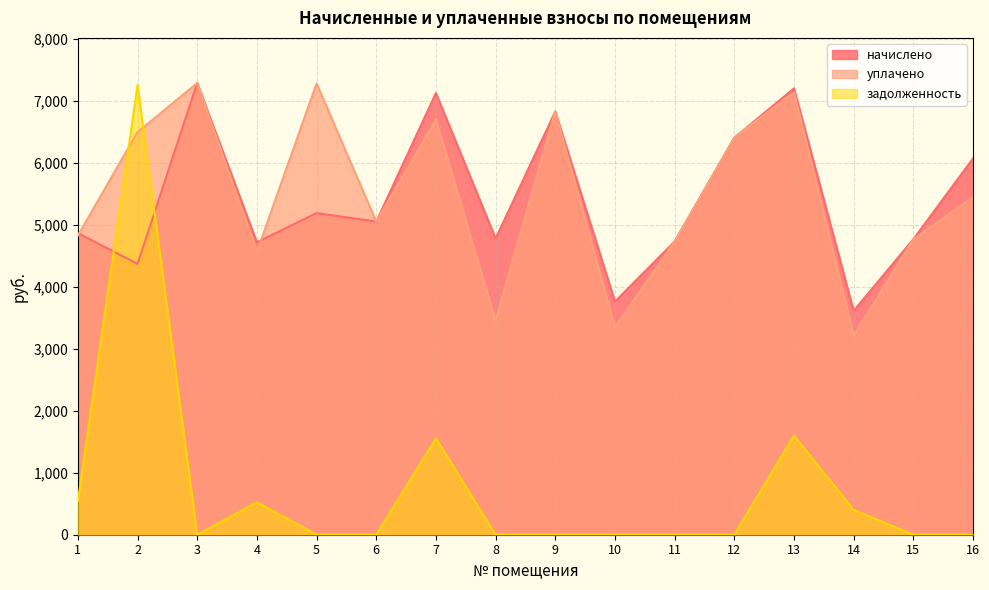

Which has a higher value, 6 or 11?

6